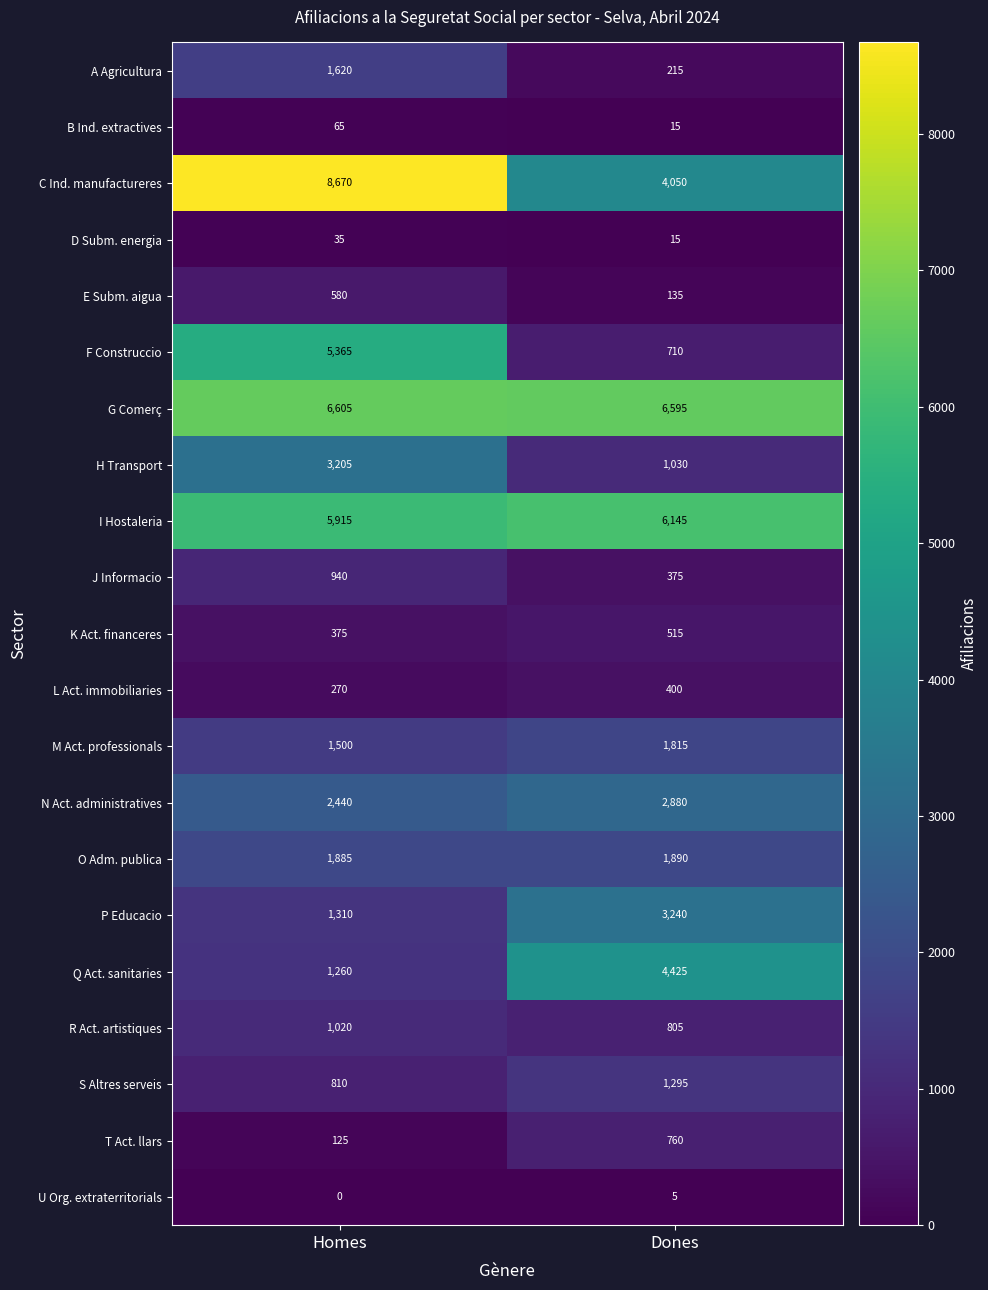

Count the number of categories in the chart.

2